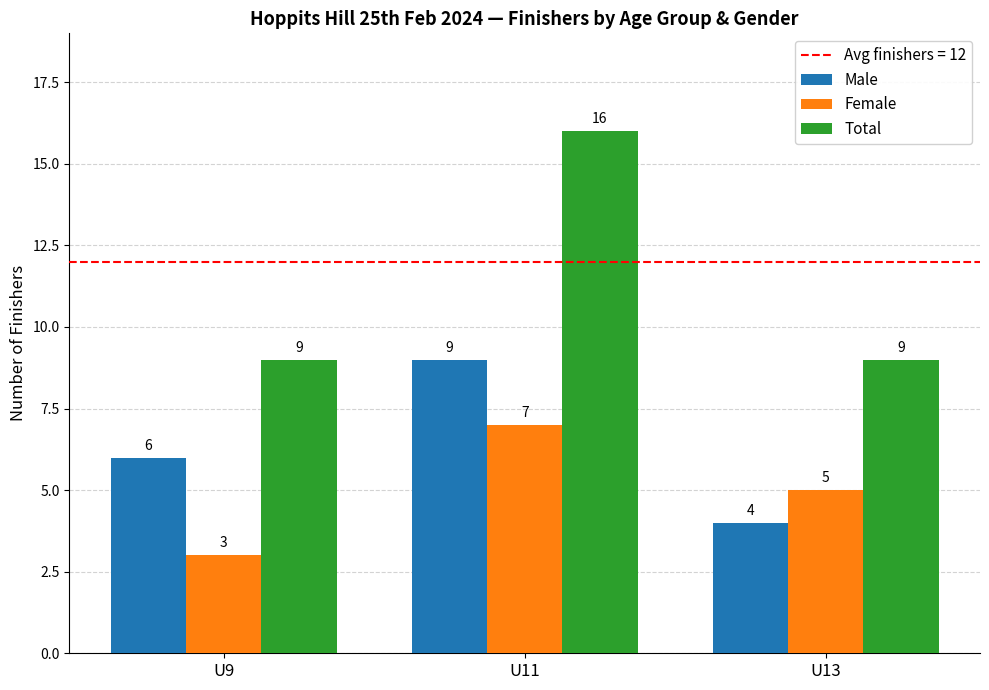

What is the lowest value of the Female series?

3